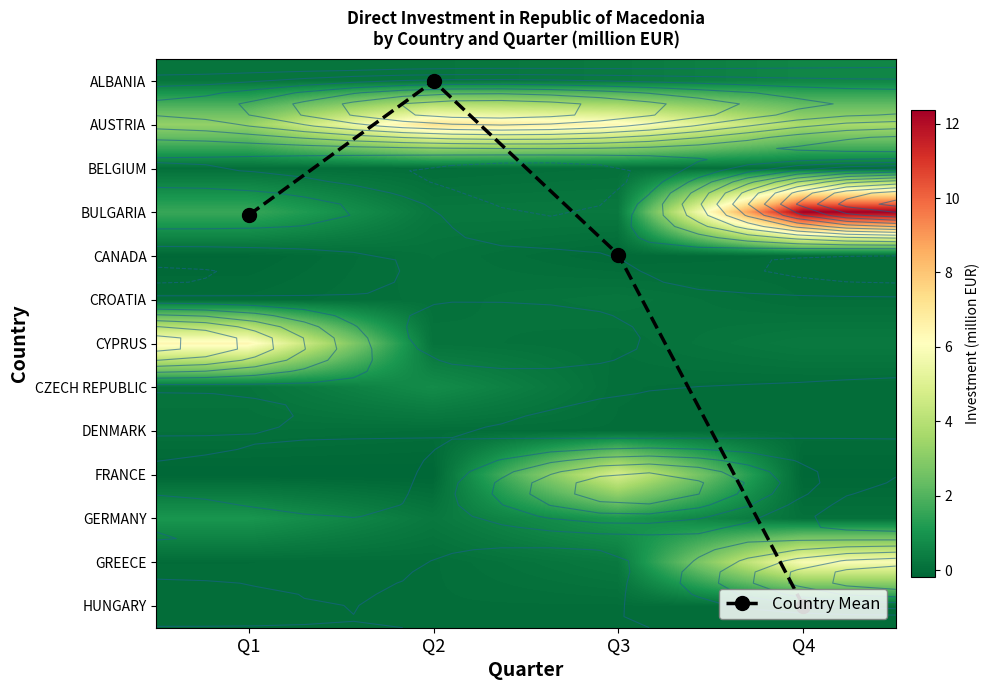

At how many categories does at least one series exceed 3?

4